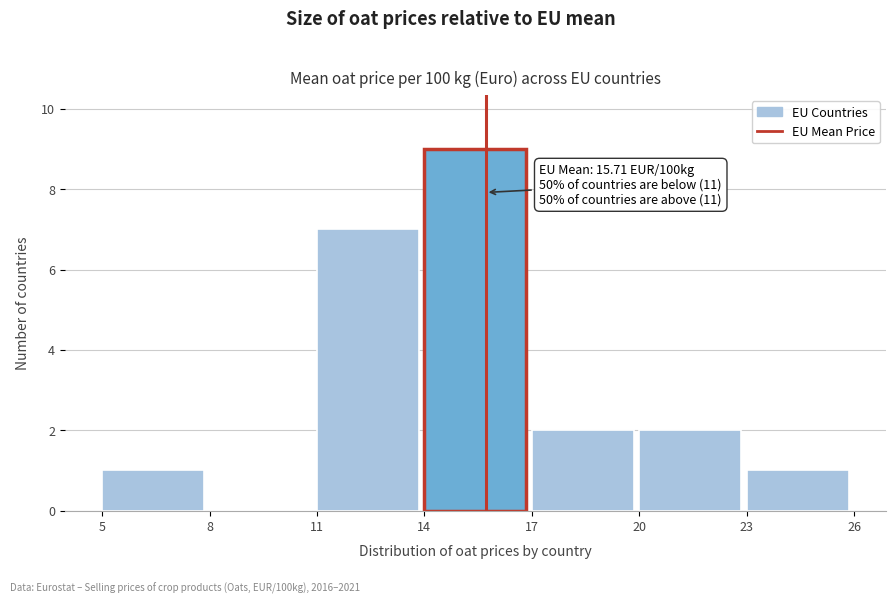

Which range on the x-axis has the tallest bar?

14 to 17